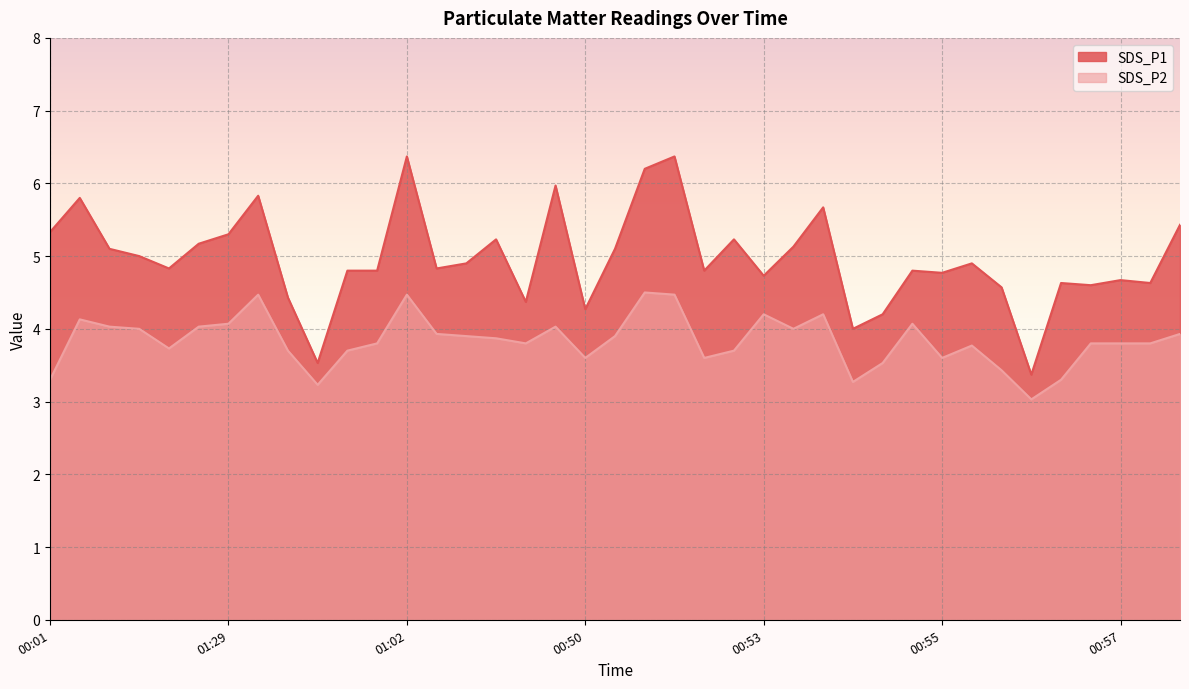

What is the value of the SDS_P2 point at the 26th from the left?

4.0